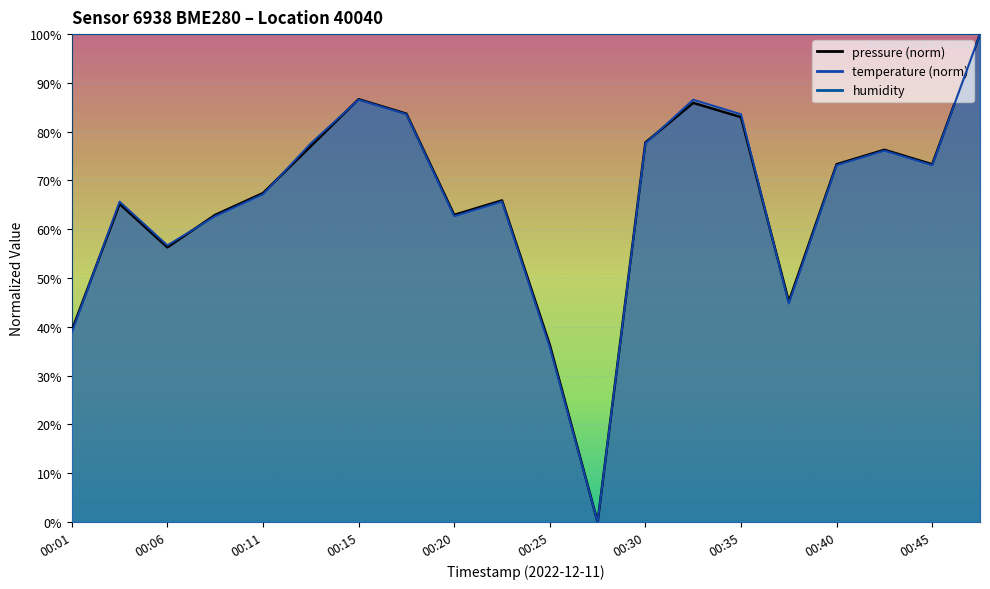

Is the value of pressure at 00:48 greater than the value of temperature at 00:25?

Yes